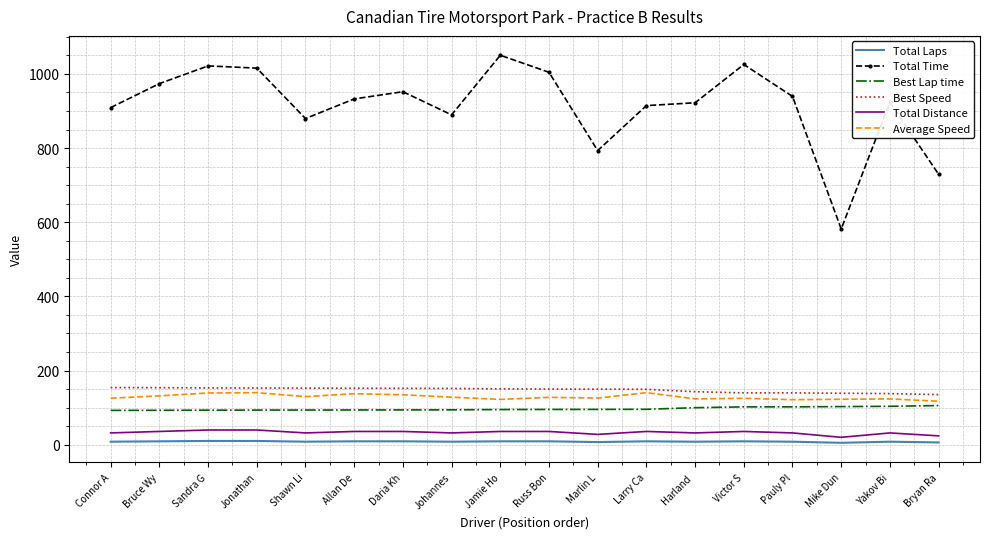

What is the difference between the highest and lowest values at Victor S?

1016.5